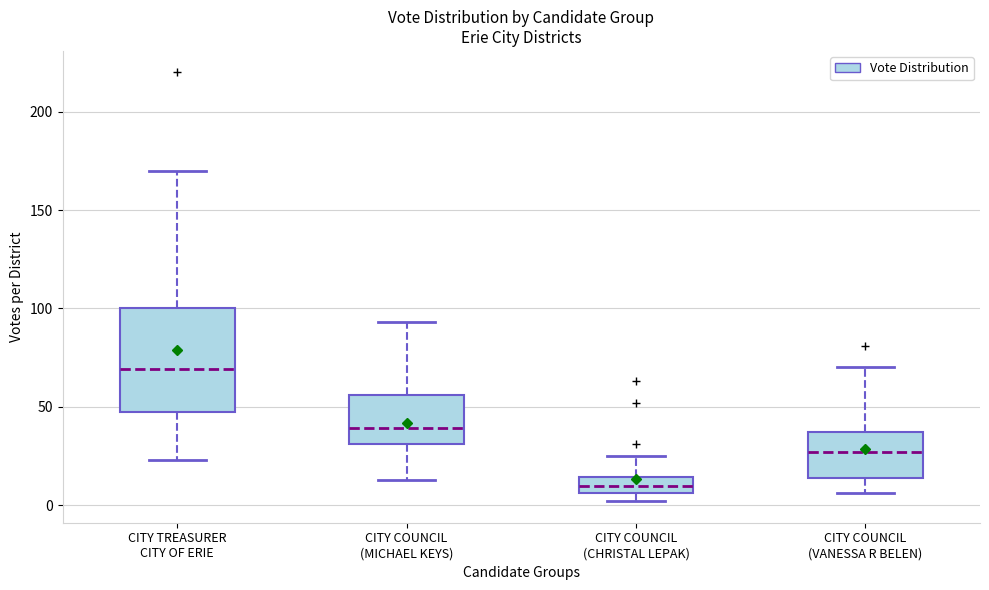

Comparing the boxes themselves (not the whiskers), which one is the tallest?

CITY TREASURER CITY OF ERIE